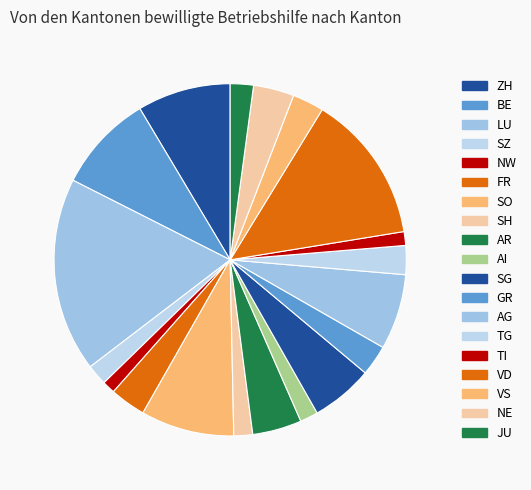

Is it true that AR is 5% of the pie?

True